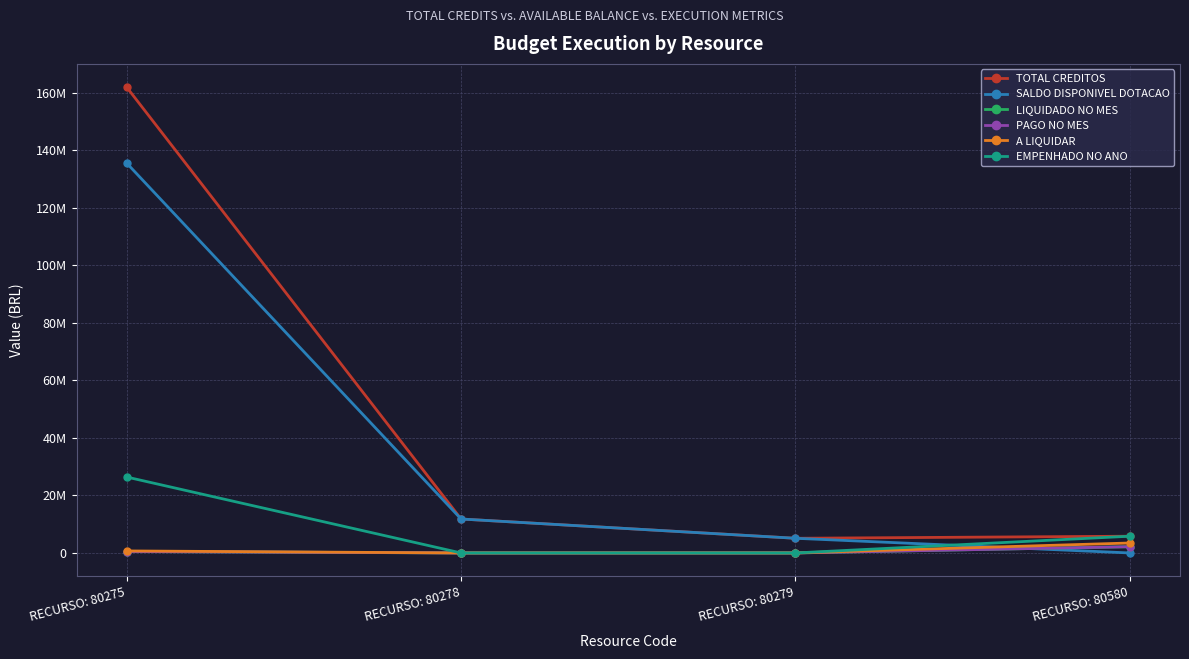

Reading left to right, list all the values displayed in this chart.

TOTAL CREDITOS: 161858371.0	11800000.0	5100000.0	5820000.0
SALDO DISPONIVEL DOTACAO: 135474502.0	11800000.0	5100000.0	0.0
LIQUIDADO NO MES: 505364.1	0.0	0.0	2170978.0
PAGO NO MES: 505364.1	0.0	0.0	2170978.0
A LIQUIDAR: 701670.5	0.0	0.0	3461005.6
EMPENHADO NO ANO: 26383869.0	0.0	0.0	5820000.0